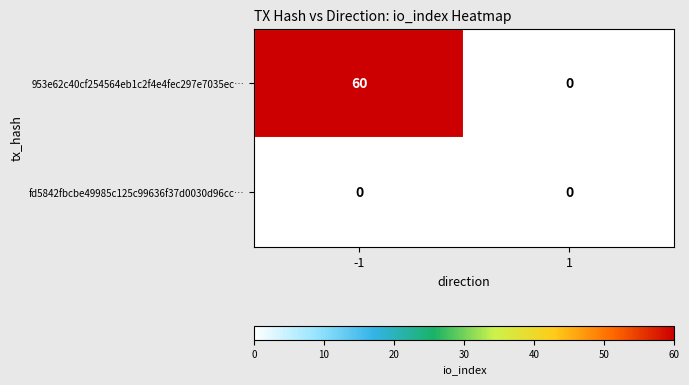

Reading left to right, transcribe all the data shown in this chart.

953e62c40cf254564eb1c2f4e4fec297e7035ec…: 60	0
fd5842fbcbe49985c125c99636f37d0030d96cc…: 0	0